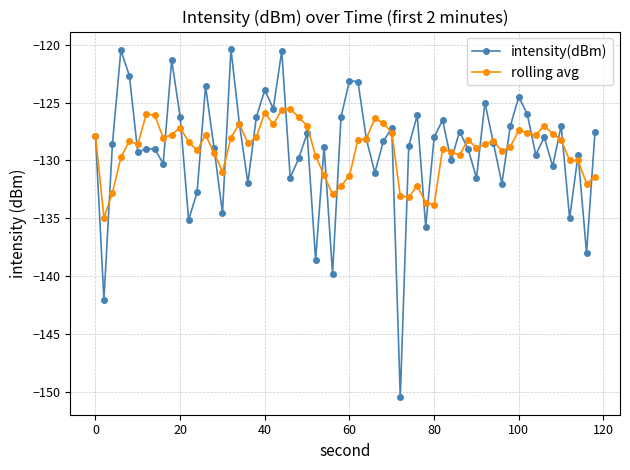

True or false: intensity(dBm) has more than 2 interior local peaks.

True